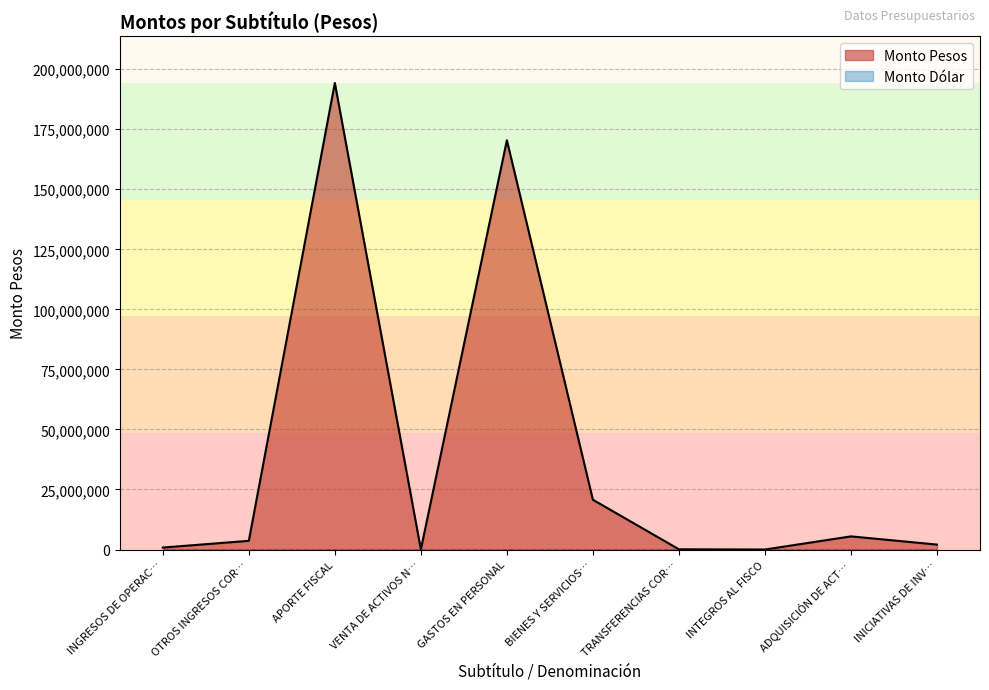

Is it true that Monto Pesos equals 305356148 at APORTE FISCAL?

False